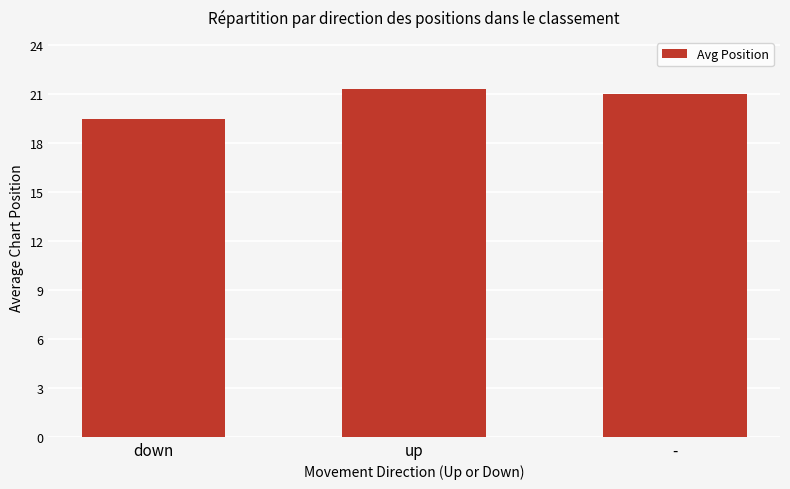

How many categories are shown in the chart?

3